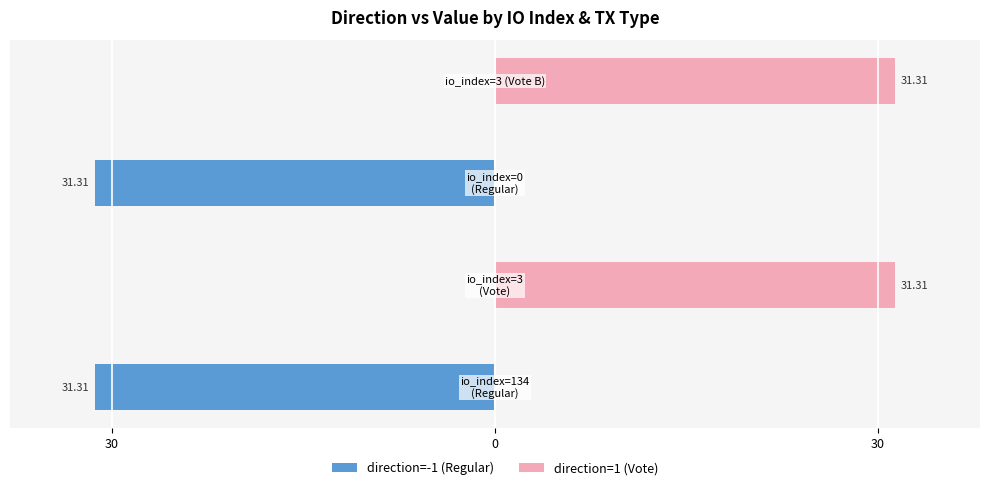

What is the smallest value displayed?

-31.3